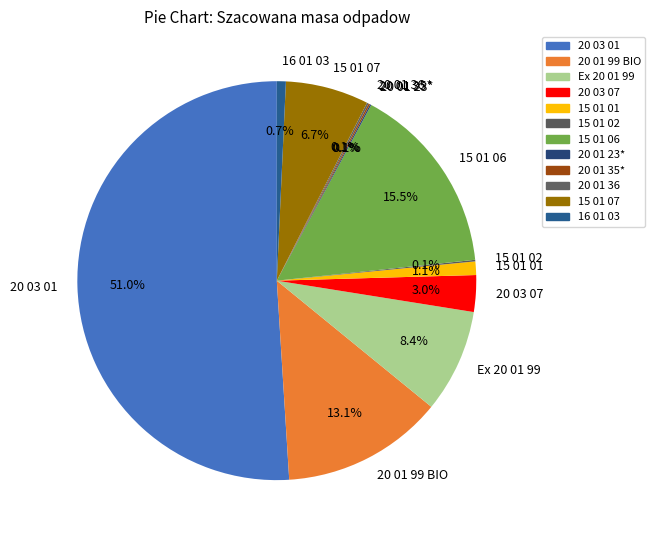

Combined, do 20 01 99 BIO and 15 01 01 account for over 50%?

No